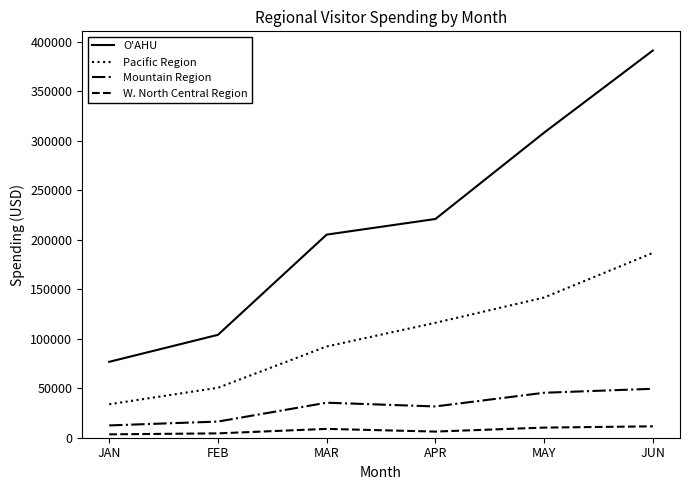

True or false: Pacific Region has a value of 116079.8 at APR.

True